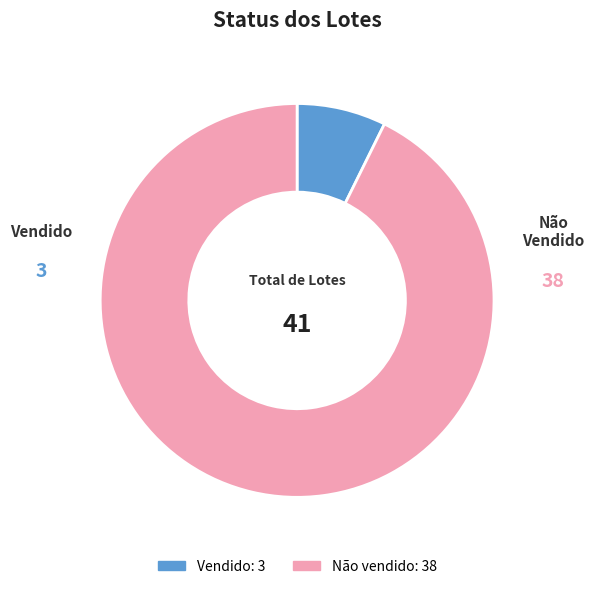

Is there any slice that represents more than half of the pie?

Yes